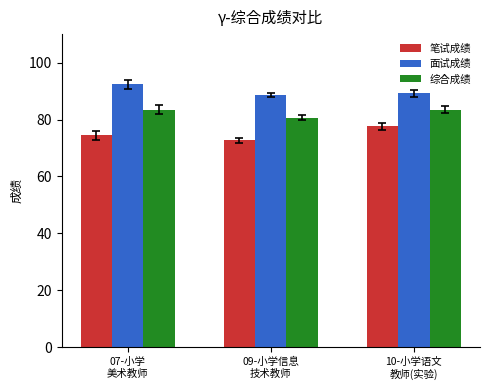

Which series has the largest total across all categories?

面试成绩